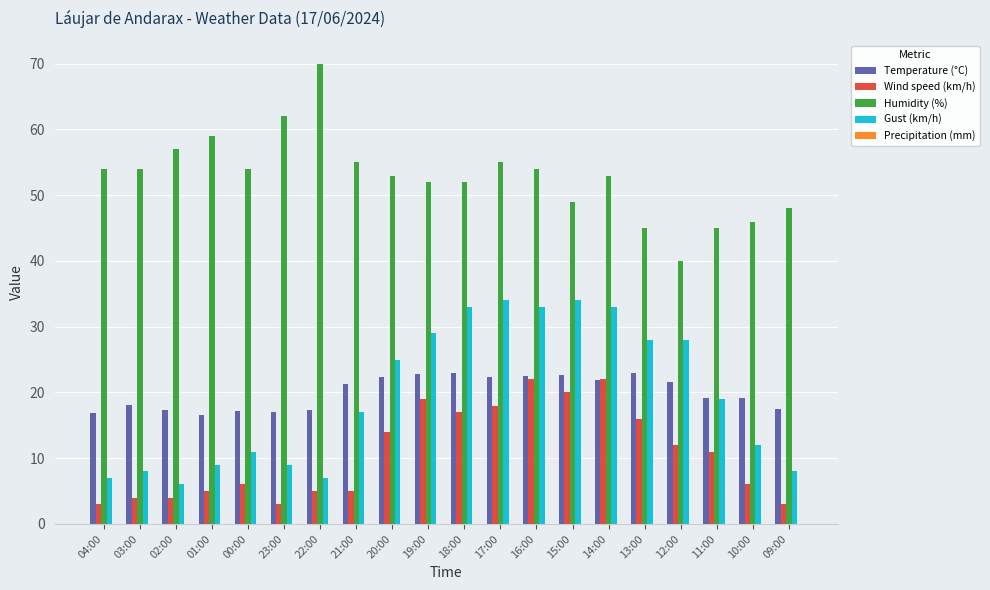

What is the label of the 17th bar from the left?

12:00